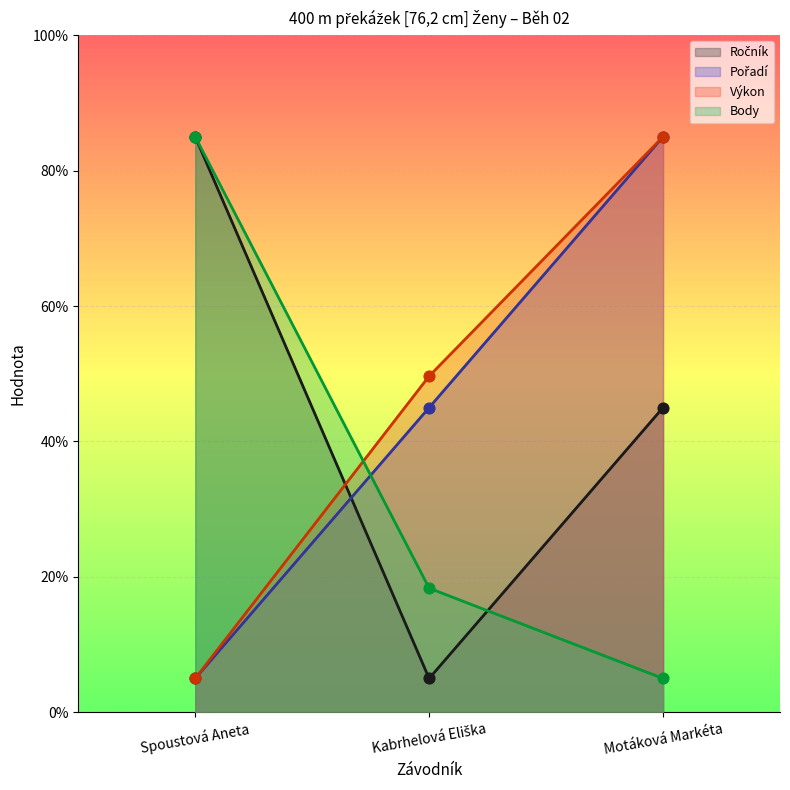

Which series has the largest total across all categories?

Výkon